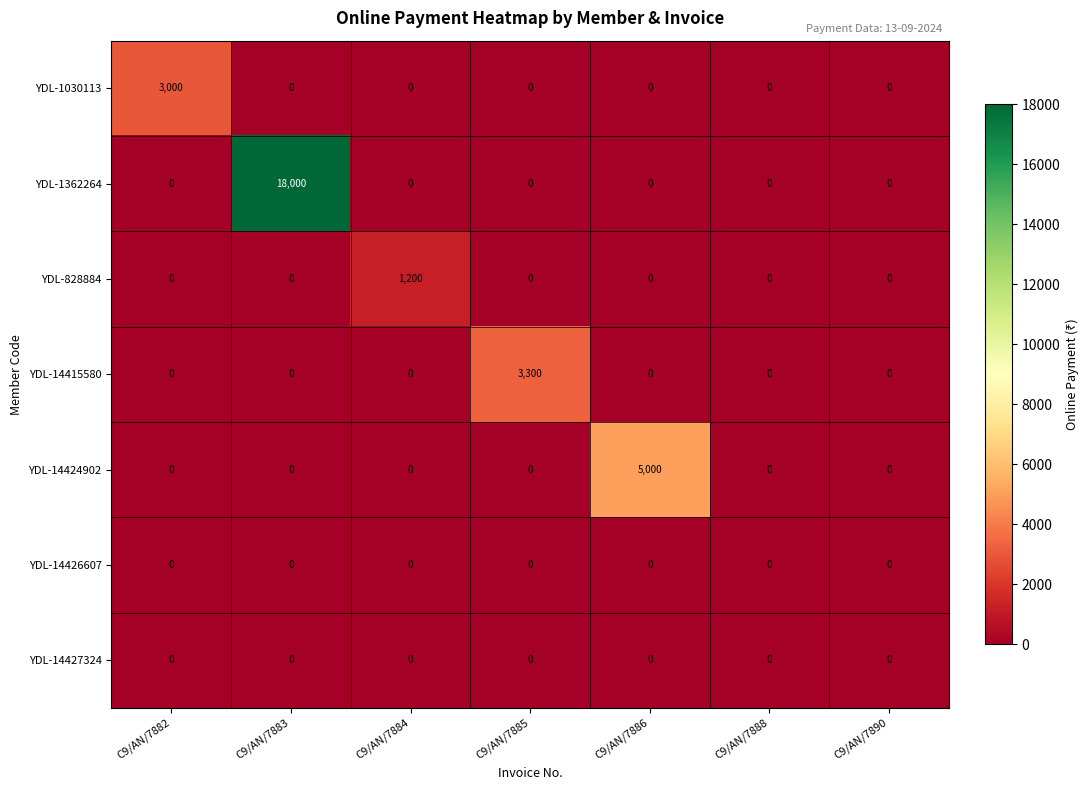

How many distinct data groups are displayed?

7